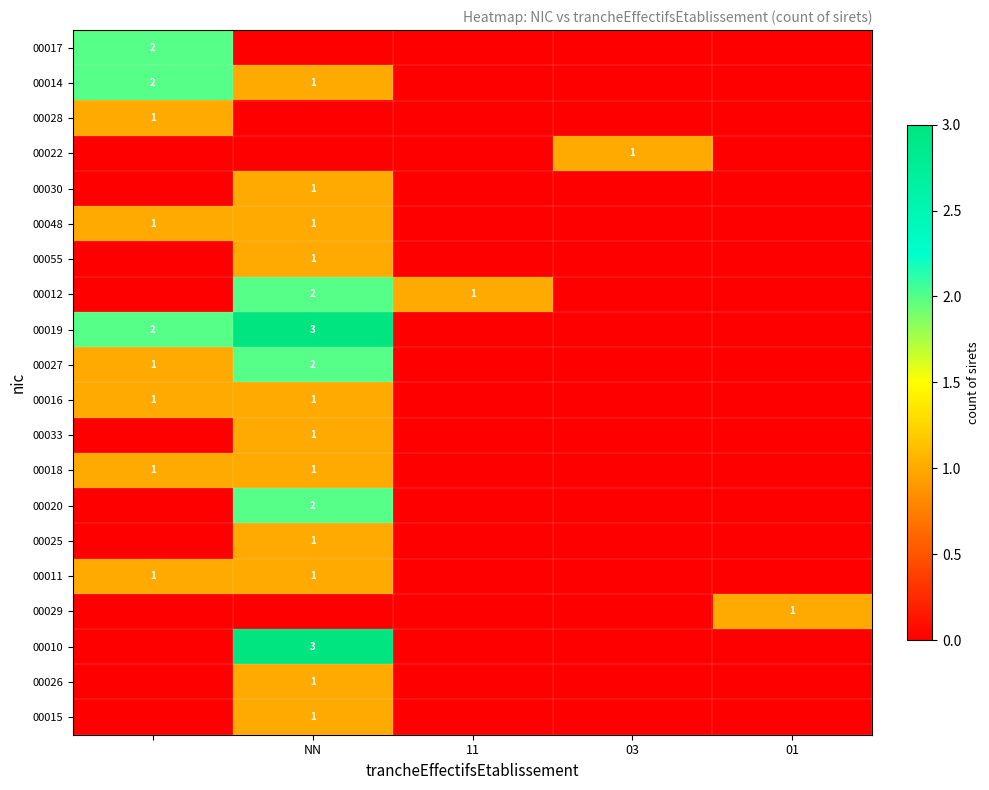

Is it true that 00010 equals 3 at NN?

True